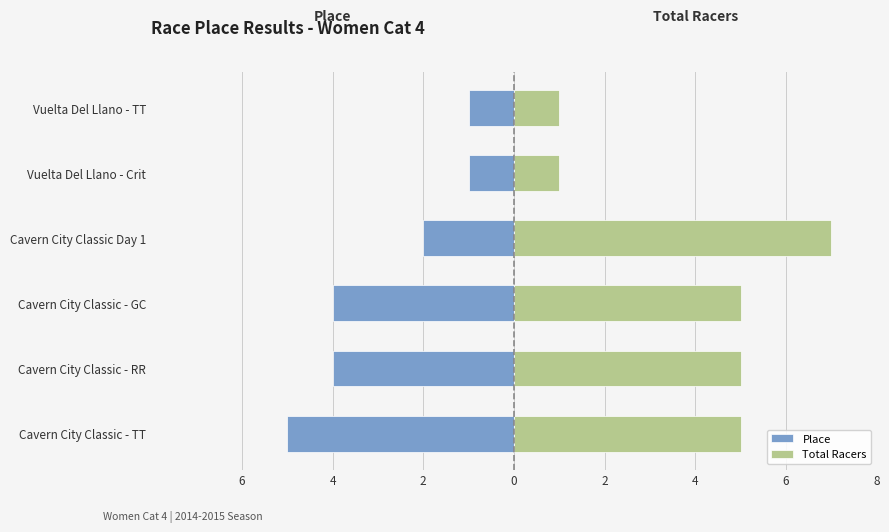

What is the highest value of the Total Racers series?

7